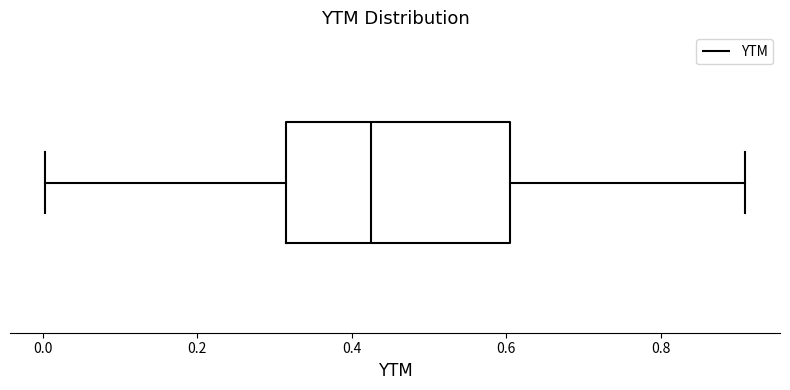

Transcribe this box plot: give where the median line is, the range the box spans, and where the two whiskers end, as read against the x-axis. The values are not printed on the chart, so give them approximately, as read against the axis.

median 0.42, box 0.32 to 0.60, whiskers 0.00 to 0.90